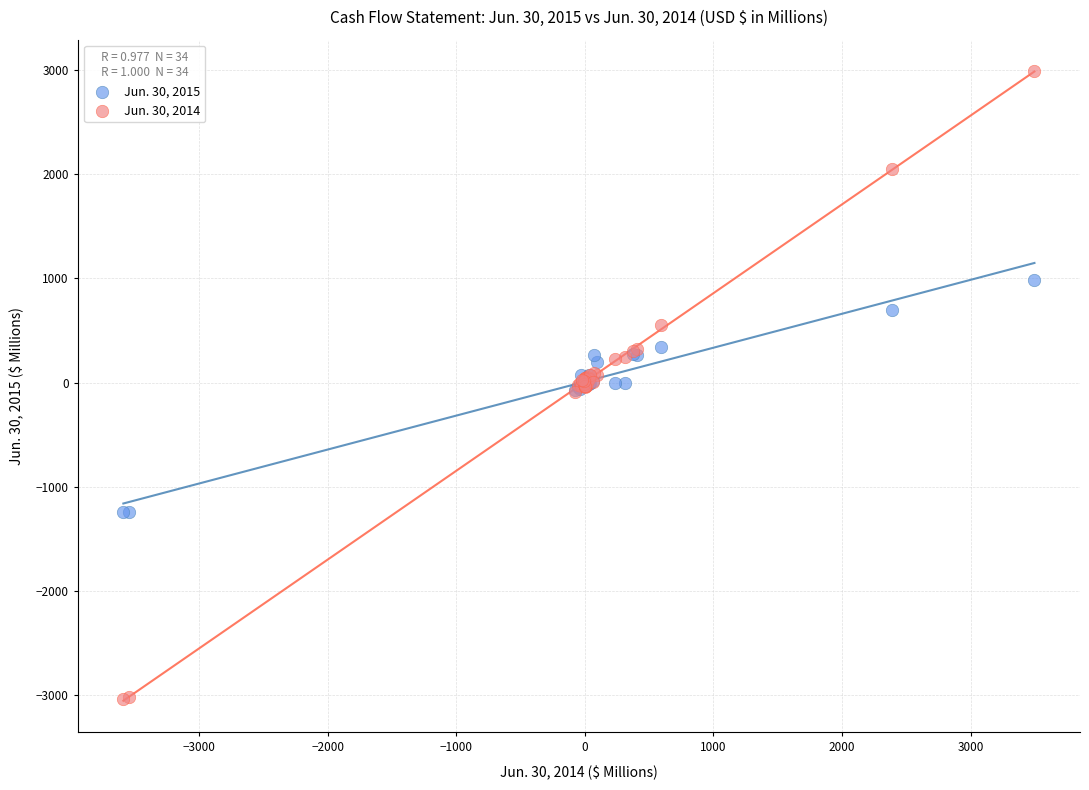

Which series has the widest spread of Y values?

Jun. 30, 2014